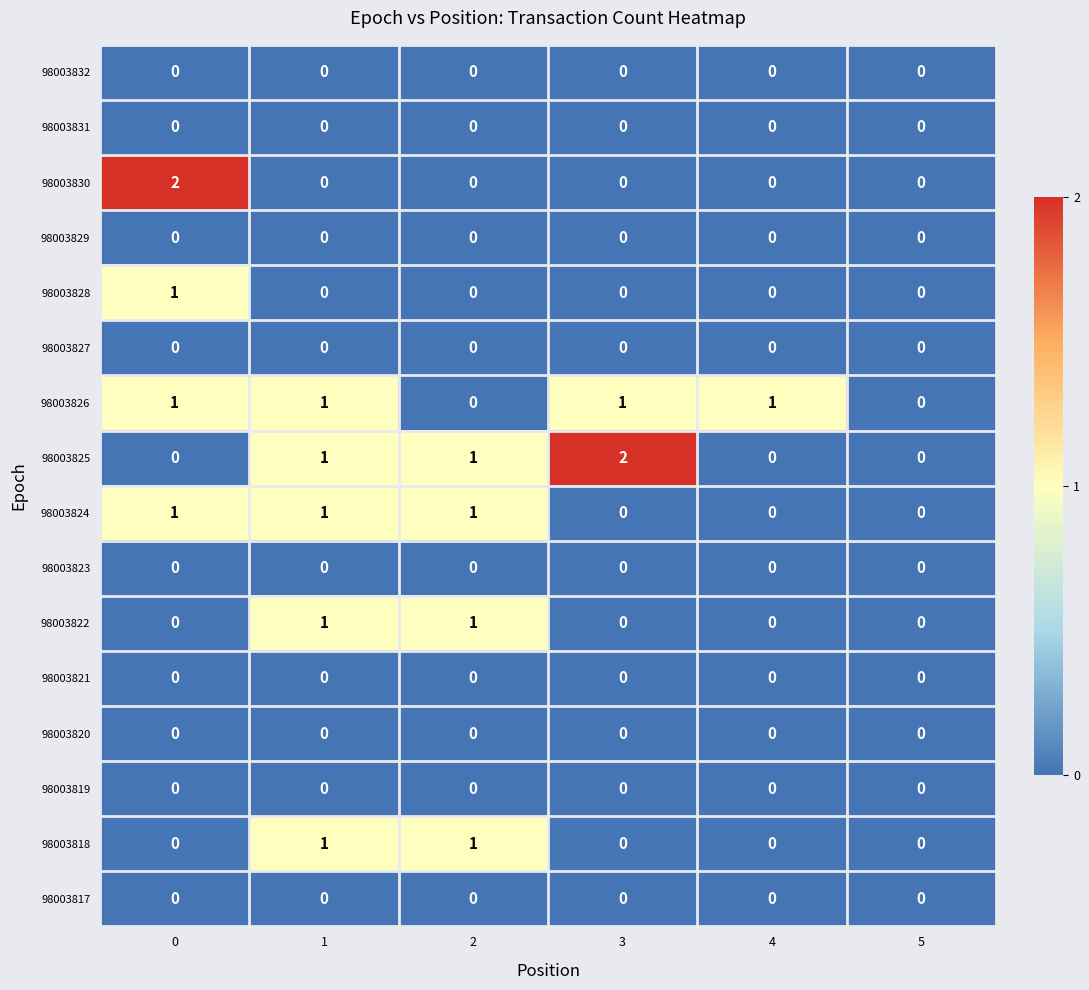

Which series changed the most between 4 and 5?

98003826